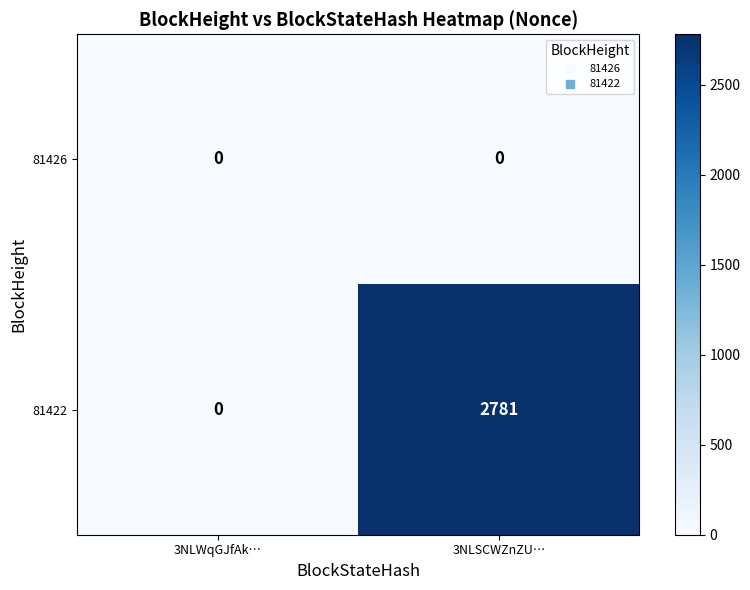

What is the greatest value displayed?

2781